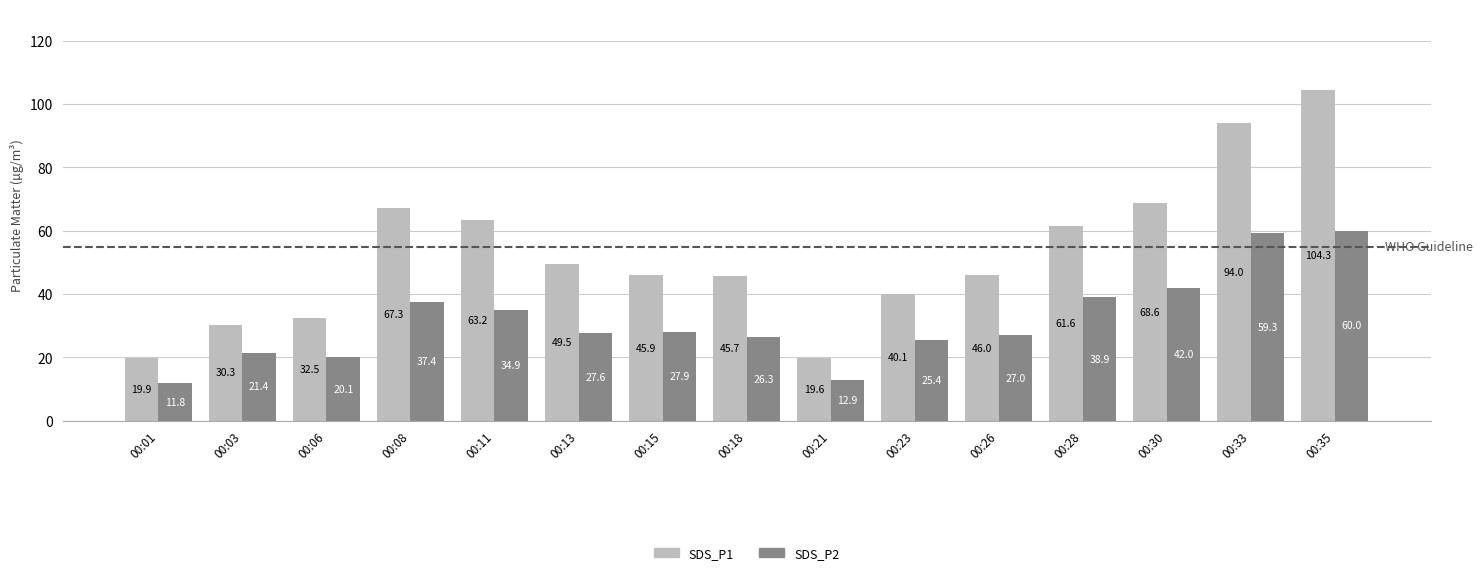

True or false: SDS_P1 has a value of 49.5 at 00:13.

True